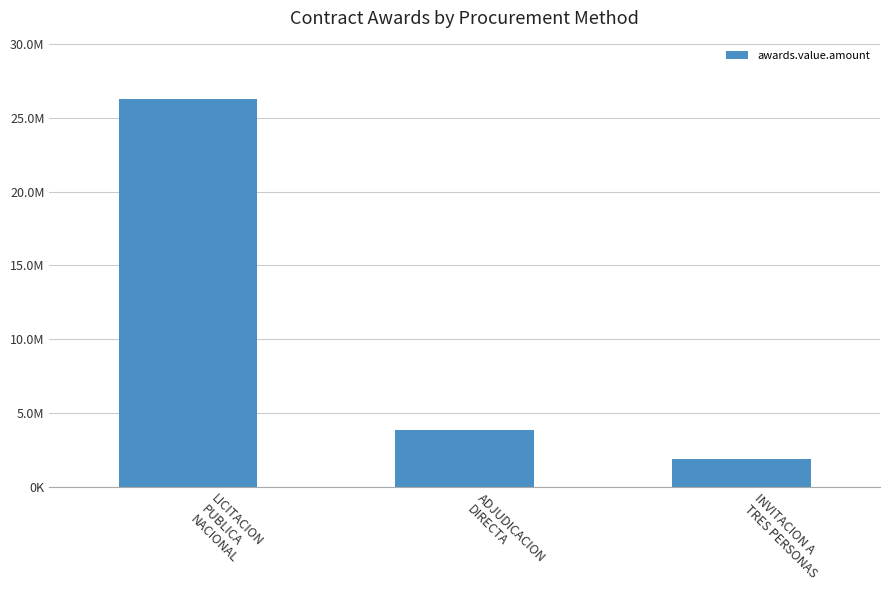

What is the label of the 1st bar from the left?

LICITACION
PUBLICA
NACIONAL